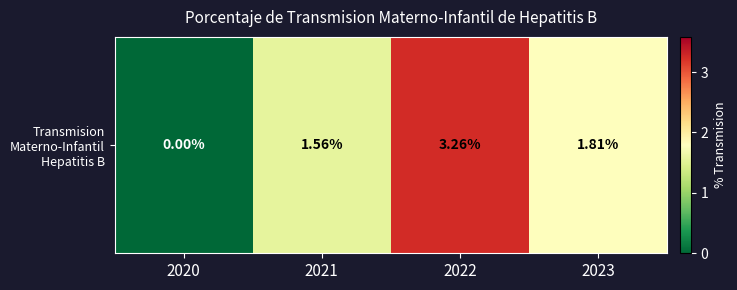

List the labels in order of value, smallest first.

2020, 2021, 2023, 2022